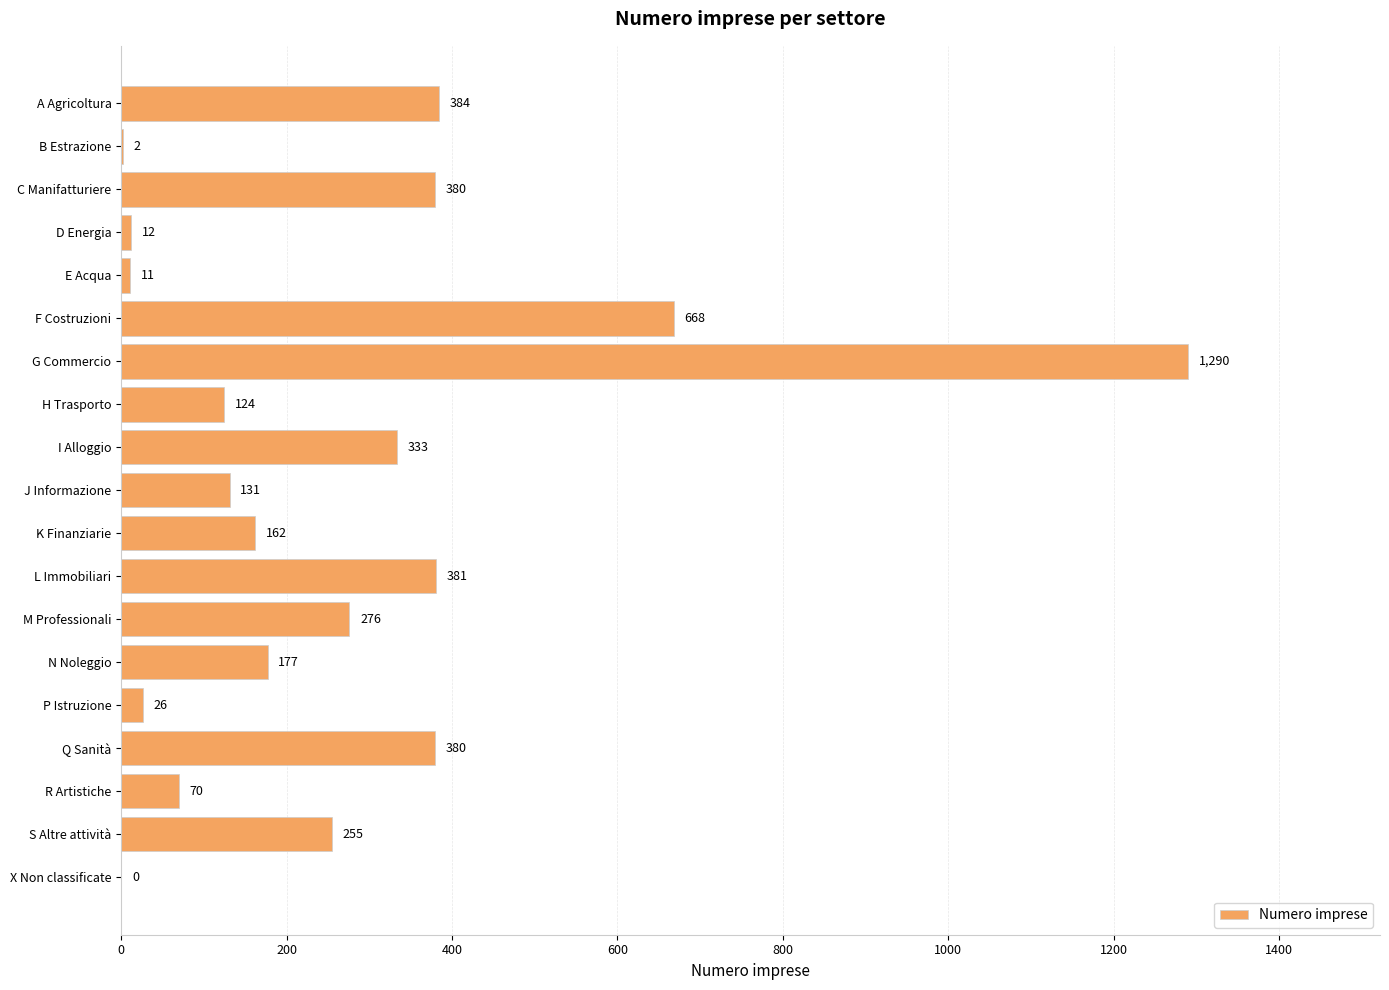

What is the sum of all values?

5062